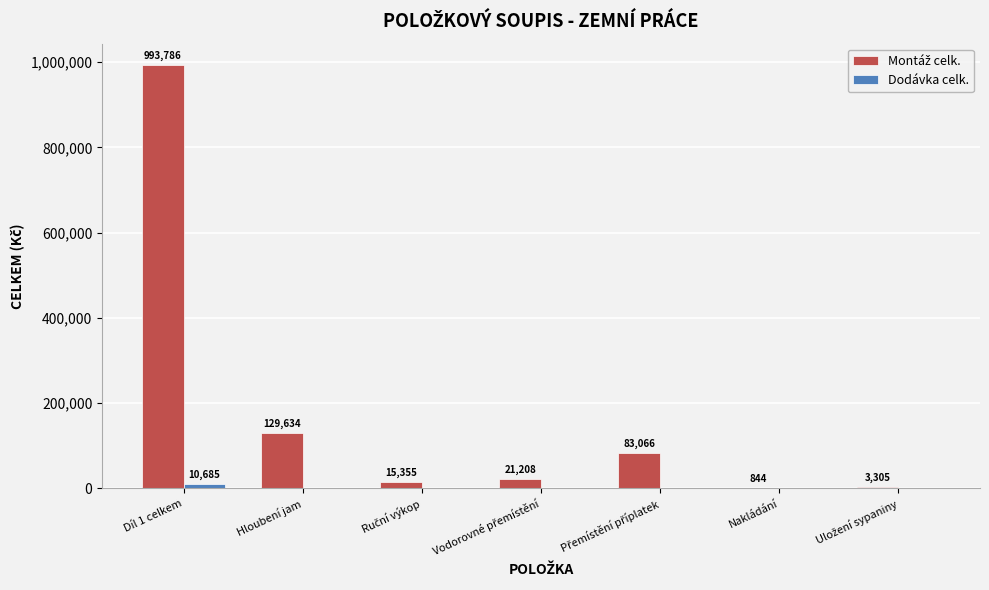

What is the greatest value displayed?

993786.0